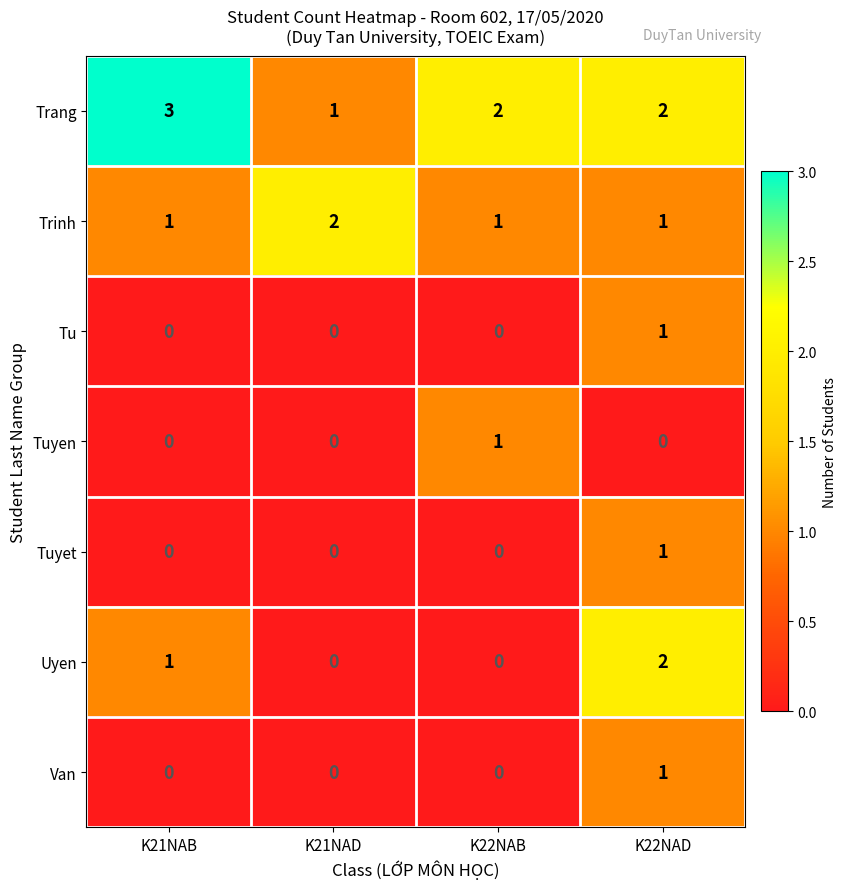

Reading left to right, what are all the values shown in this chart?

Trang: K21NAB=3	K21NAD=1	K22NAB=2	K22NAD=2
Trinh: K21NAB=1	K21NAD=2	K22NAB=1	K22NAD=1
Tu: K21NAB=0	K21NAD=0	K22NAB=0	K22NAD=1
Tuyen: K21NAB=0	K21NAD=0	K22NAB=1	K22NAD=0
Tuyet: K21NAB=0	K21NAD=0	K22NAB=0	K22NAD=1
Uyen: K21NAB=1	K21NAD=0	K22NAB=0	K22NAD=2
Van: K21NAB=0	K21NAD=0	K22NAB=0	K22NAD=1